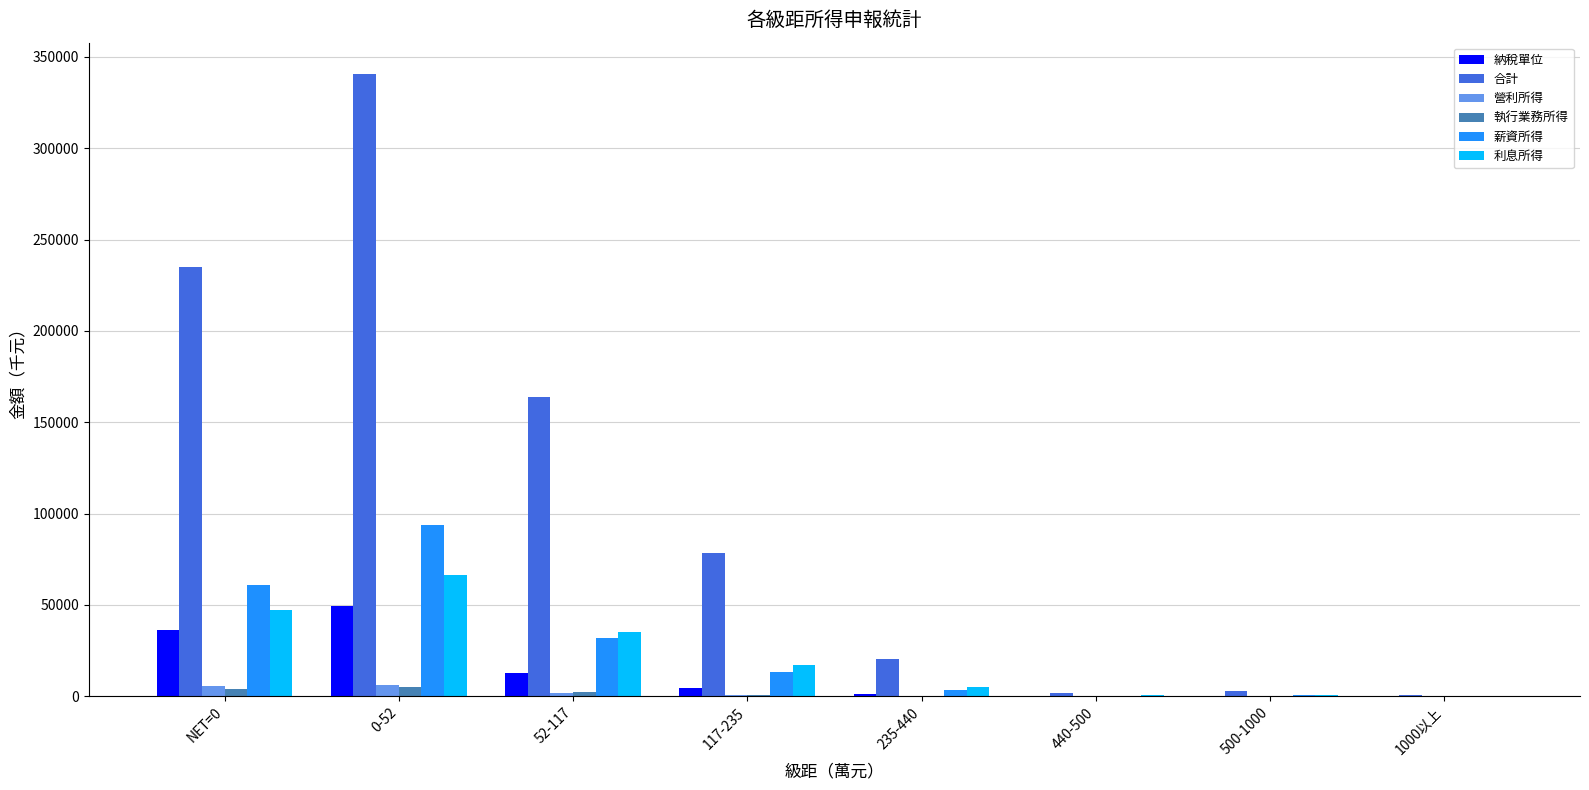

What is the maximum value for 納稅單位?

49091